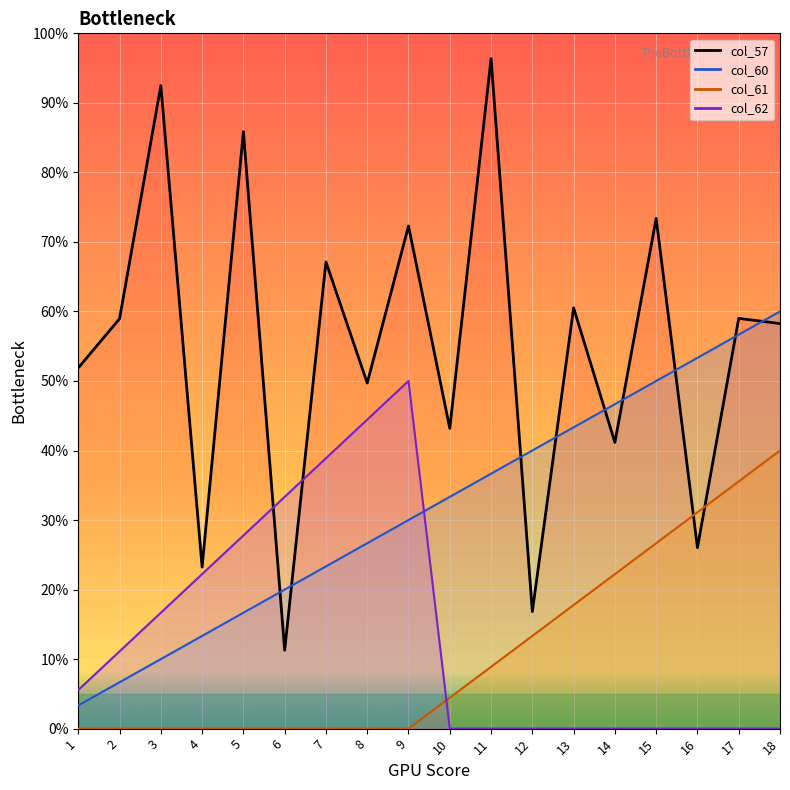

Reading right to left, what are all the values shown in this chart?

col_57: 58.3	59.0	26.0	73.4	41.2	60.5	16.8	96.4	43.2	72.3	49.7	67.1	11.3	85.9	23.2	92.5	59.0	51.9
col_60: 60.0	56.7	53.3	50.0	46.7	43.3	40.0	36.7	33.3	30.0	26.7	23.3	20.0	16.7	13.3	10.0	6.7	3.3
col_61: 40.0	35.6	31.1	26.7	22.2	17.8	13.3	8.9	4.4	0.0	0.0	0.0	0.0	0.0	0.0	0.0	0.0	0.0
col_62: 0.0	0.0	0.0	0.0	0.0	0.0	0.0	0.0	0.0	50.0	44.4	38.9	33.3	27.8	22.2	16.7	11.1	5.6